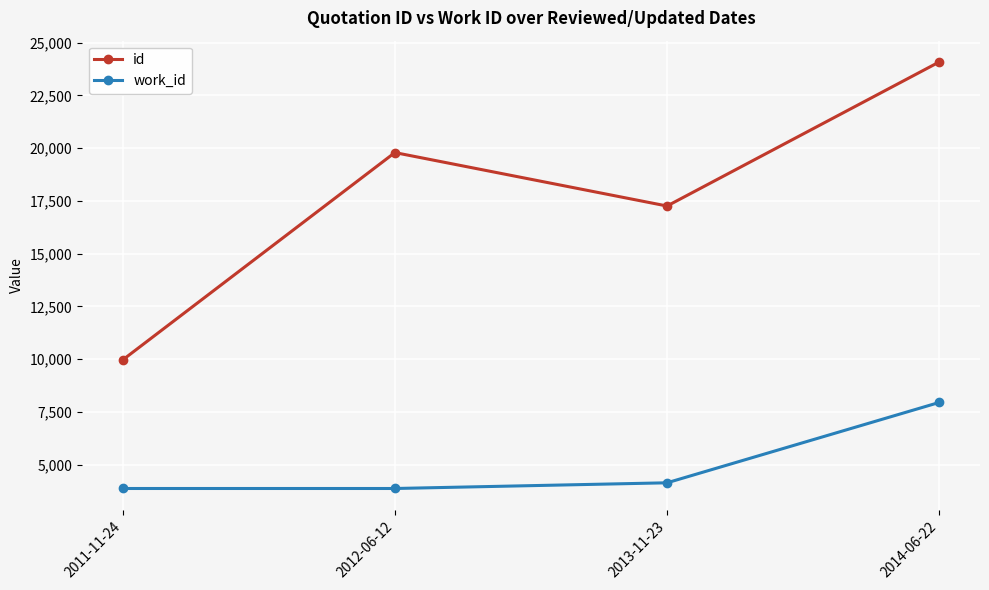

Does the chart display data point markers on the line(s)?

Yes